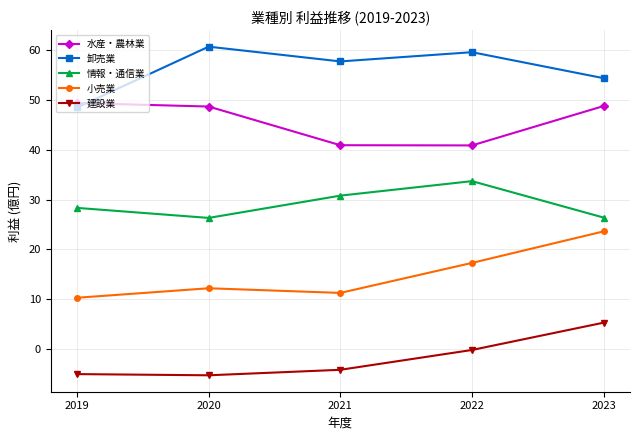

True or false: 情報・通信業 and 小売業 cross at least once.

False